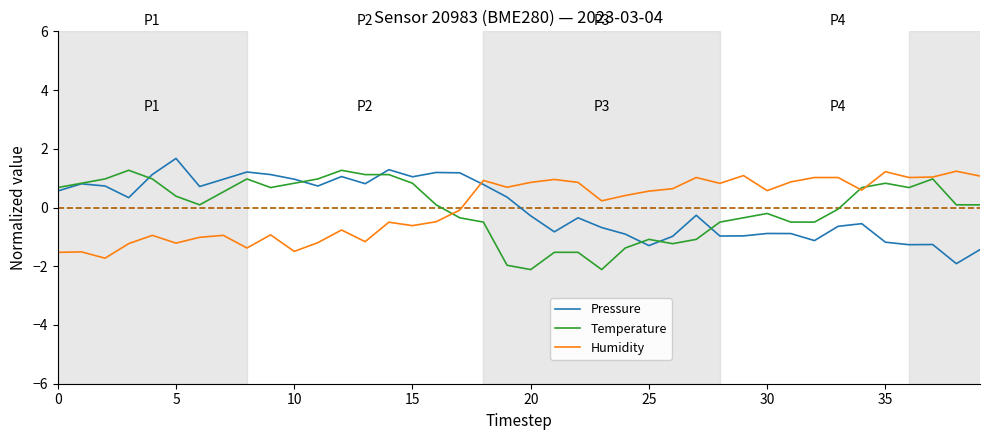

What is the lowest value of the Humidity series?

-1.7